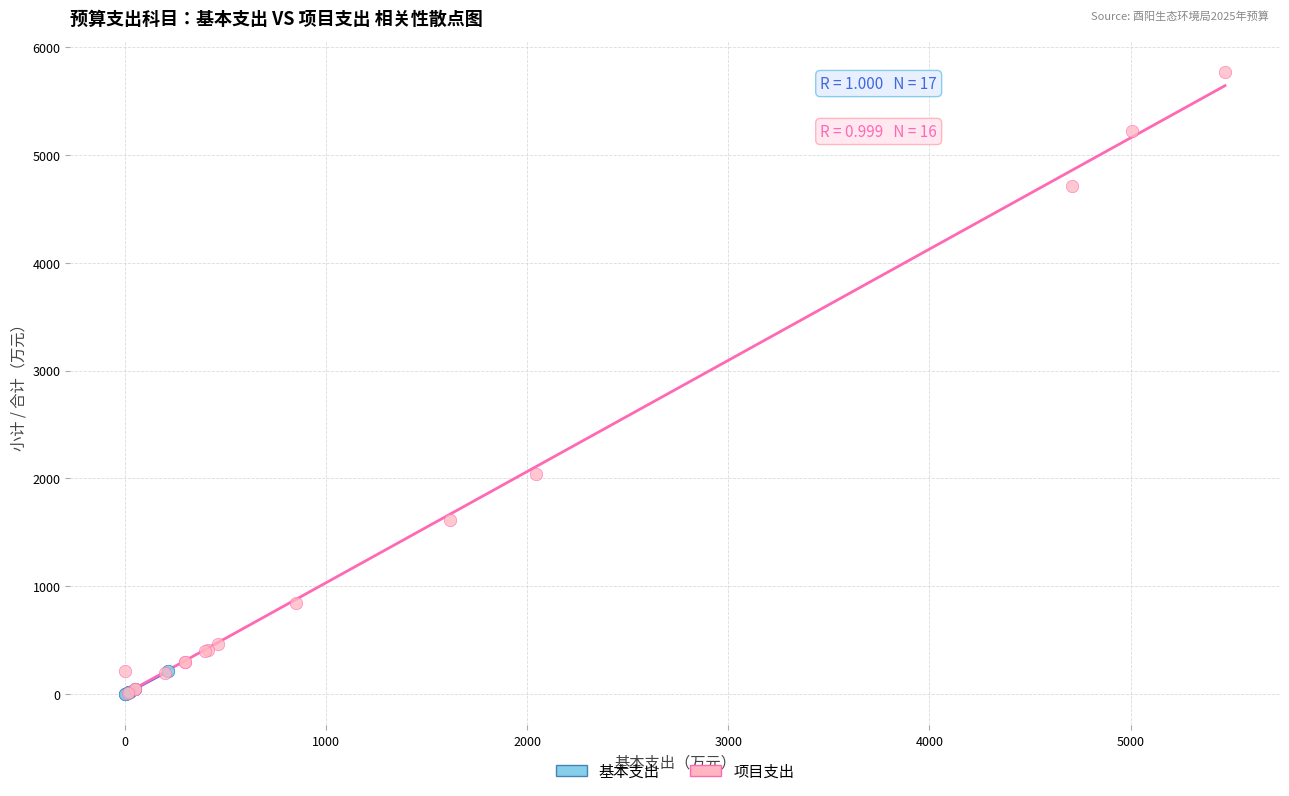

Which series reaches the maximum Y coordinate?

项目支出